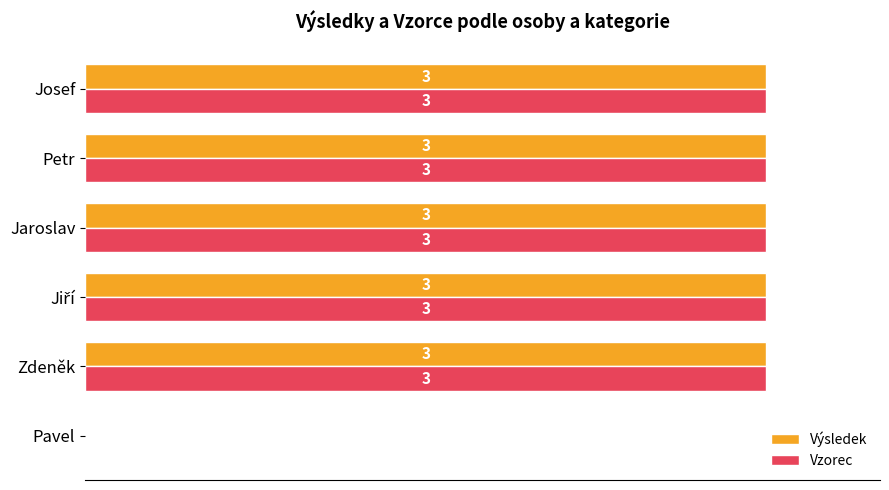

The Vzorec series shows 3 at Petr. True or false?

True